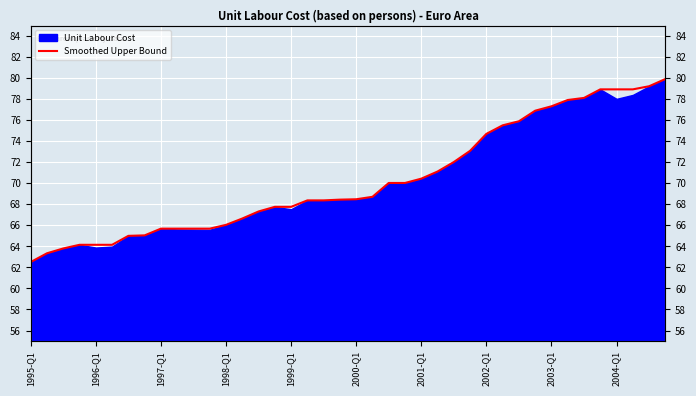

How many lines are shown in the chart?

1